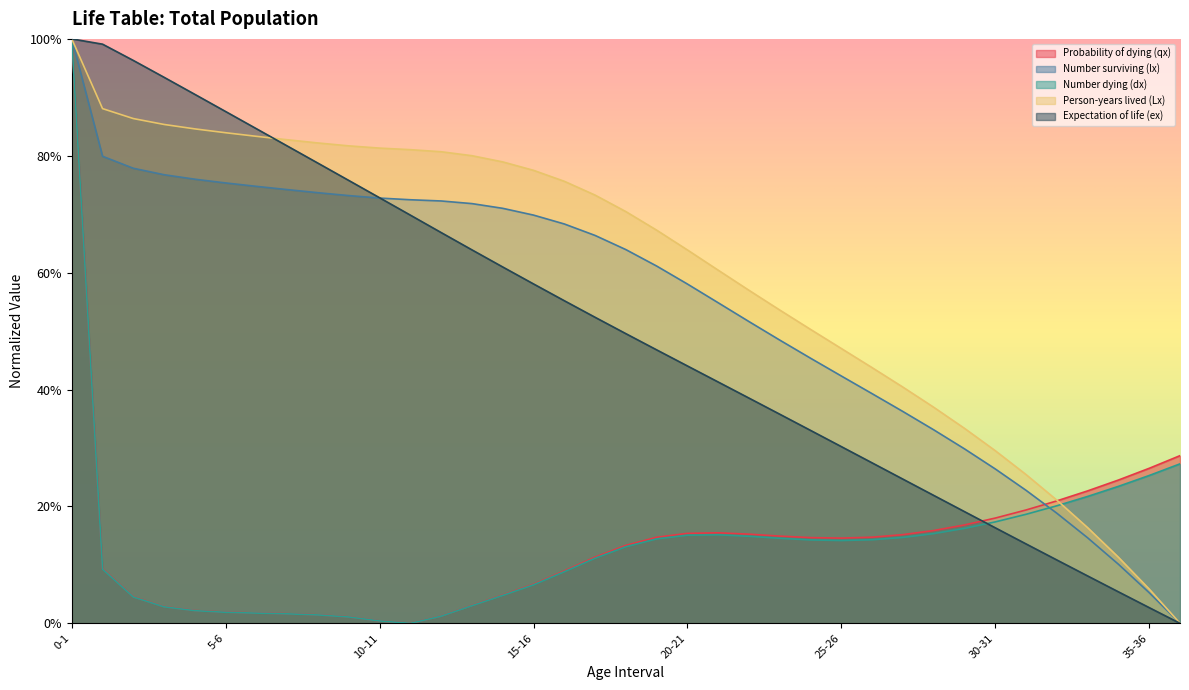

Which series has the widest spread of values?

Number surviving (lx)